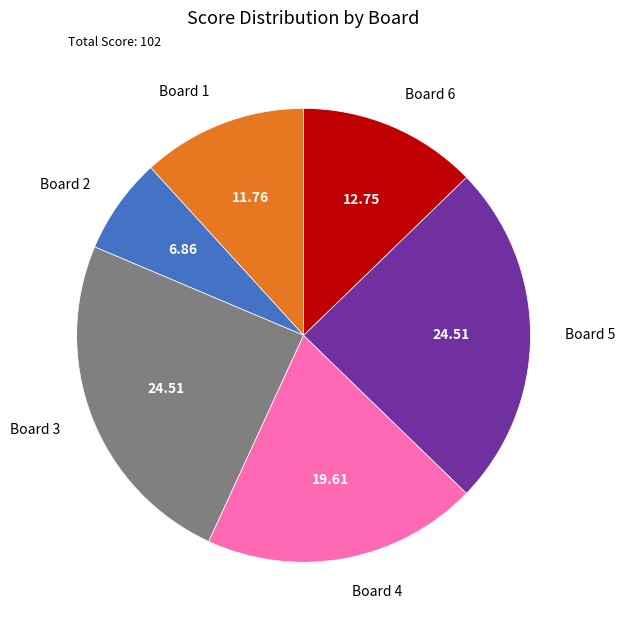

Do Board 1 and Board 6 together represent more than half of the pie?

No